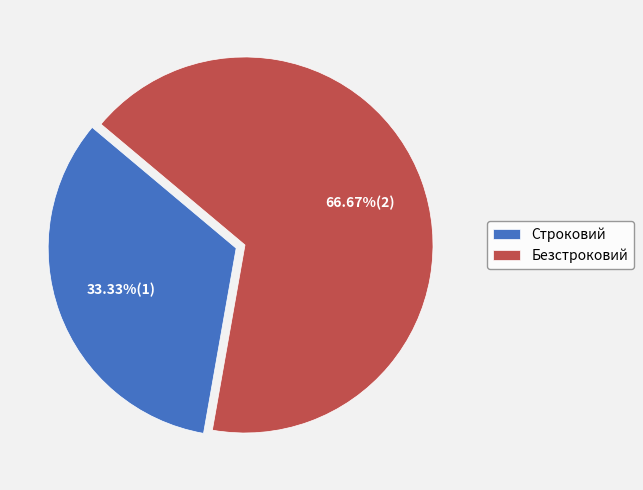

To the nearest percent, what is the difference between the largest and smallest slice percentages?

33%